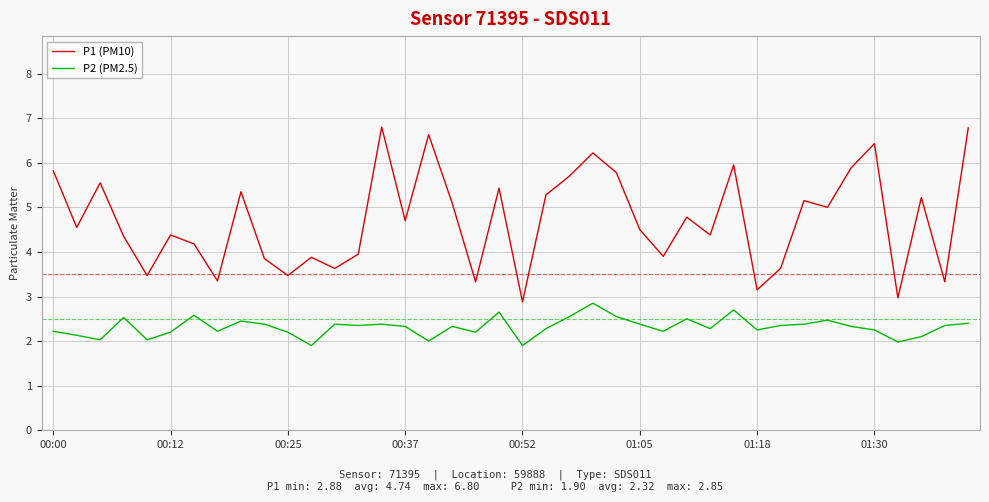

Which series has the largest total across all categories?

P1 (PM10)